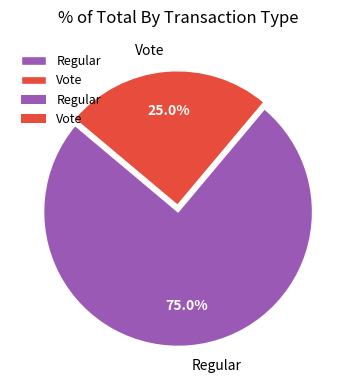

Is it true that Vote is 25% of the pie?

True